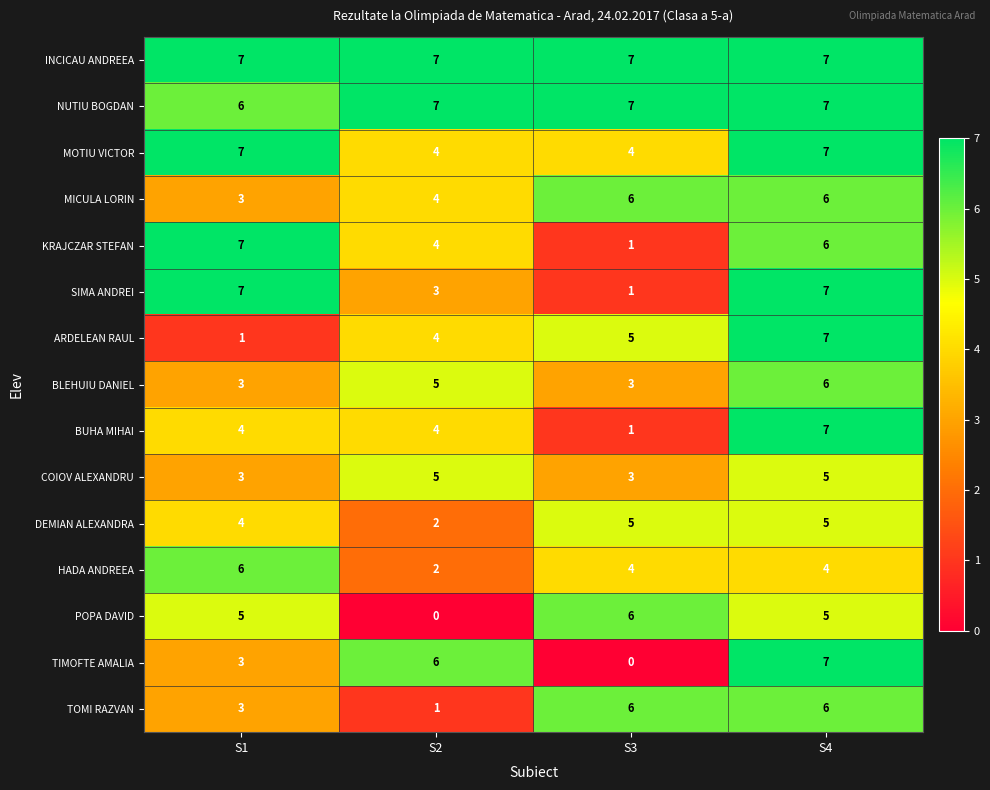

Where is KRAJCZAR STEFAN nearest to the value 4?

S2